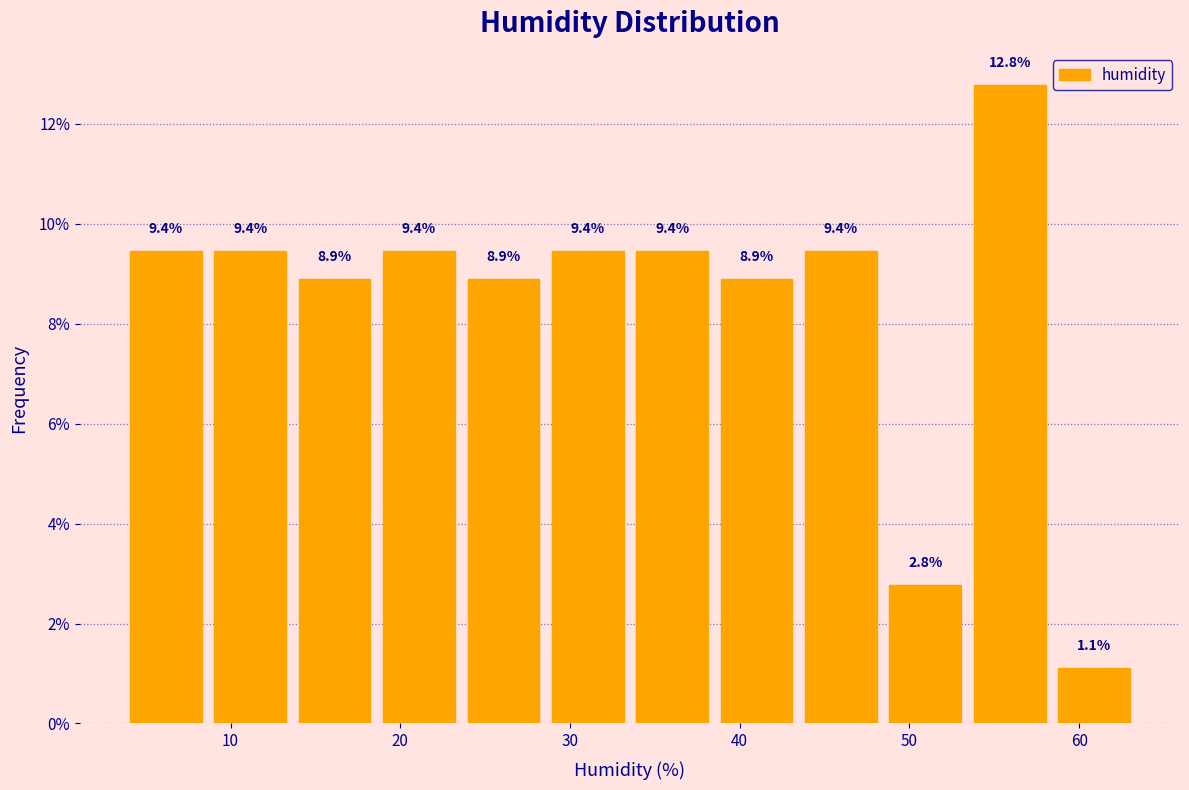

Reading left to right, transcribe this chart: for each bar, give the range it covers on the x-axis and its height. The bar edges are not printed on the chart, so give them approximately, as read against the axis.

4 to 9: 9.4
9 to 14: 9.4
14 to 19: 8.9
19 to 24: 9.4
24 to 29: 8.9
29 to 34: 9.4
34 to 39: 9.4
39 to 43: 8.9
43 to 48: 9.4
48 to 53: 2.8
53 to 58: 12.8
58 to 63: 1.1